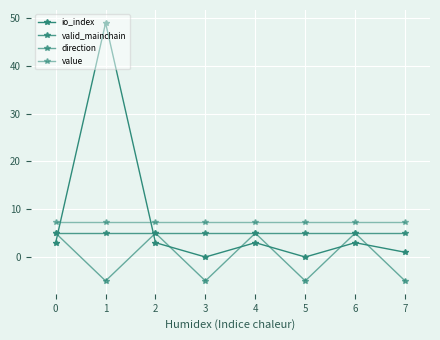

How many lines are shown in the chart?

4